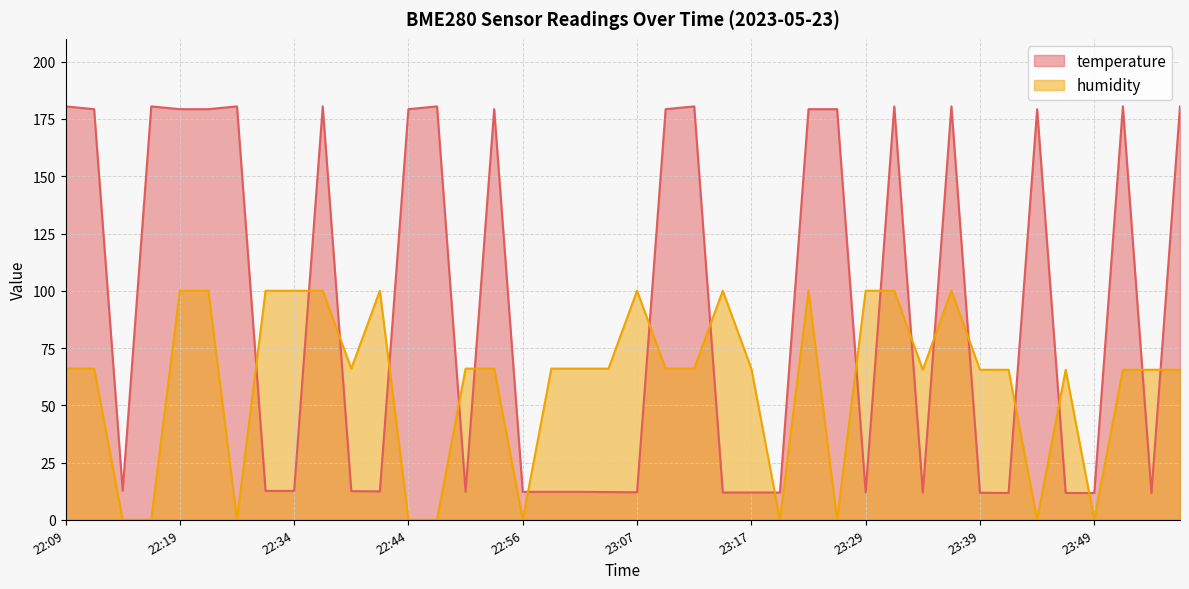

True or false: temperature has more than 1 interior local peaks.

True